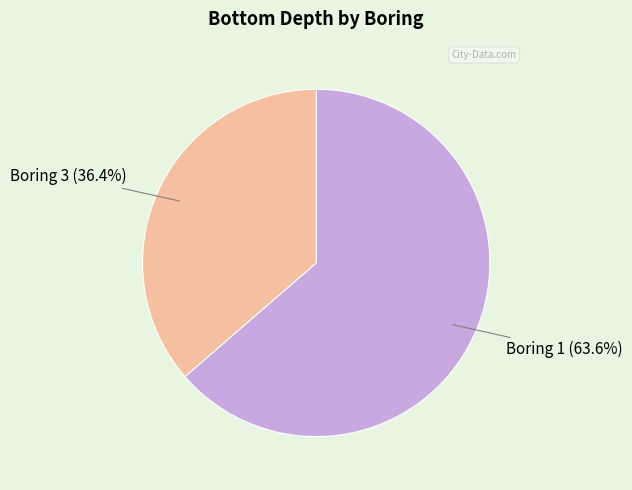

Is it true that Boring 3 is 47% of the pie?

False